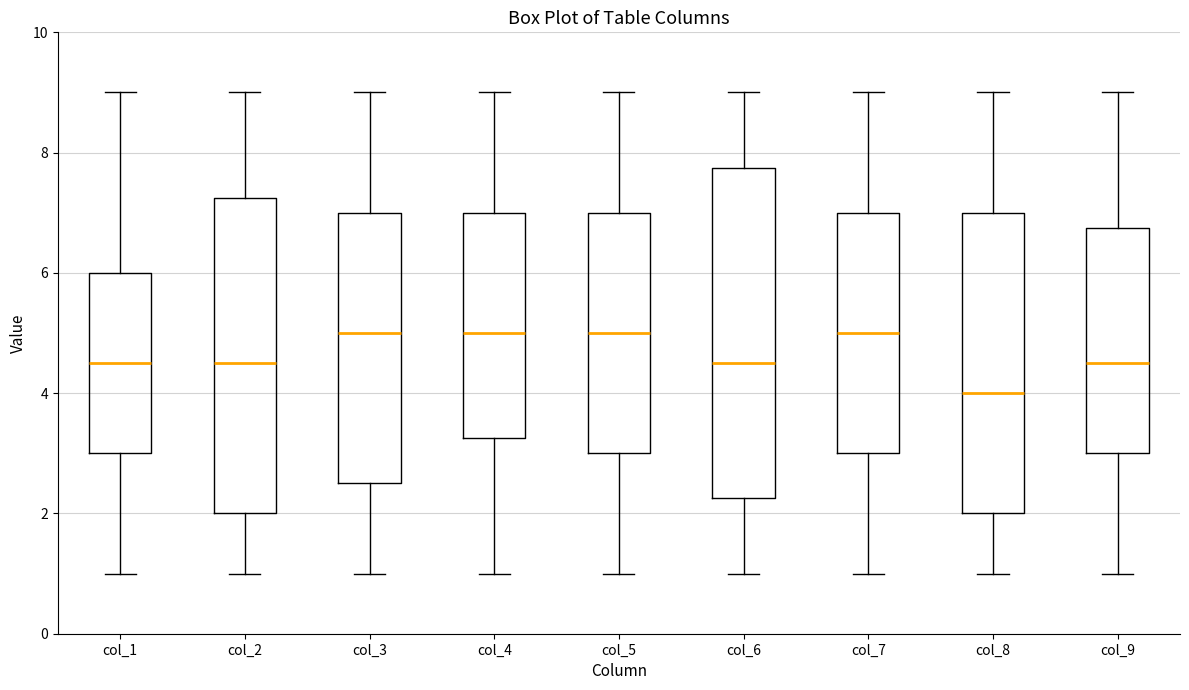

Which box is the tallest, from its lower edge to its upper edge?

col_6